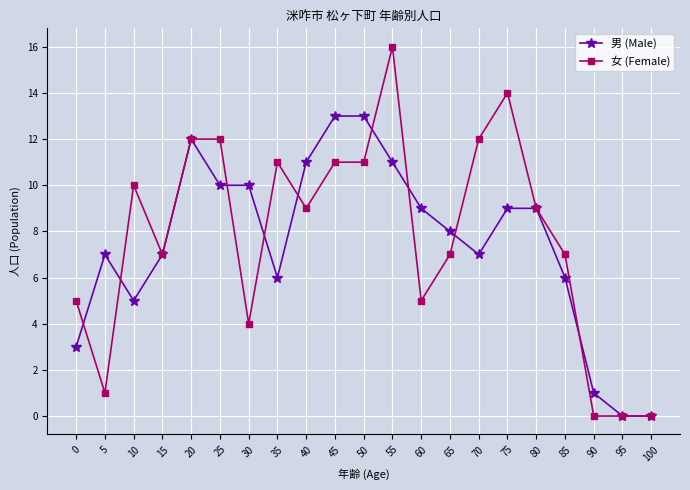

Which series changed the most between 0 and 95?

女 (Female)